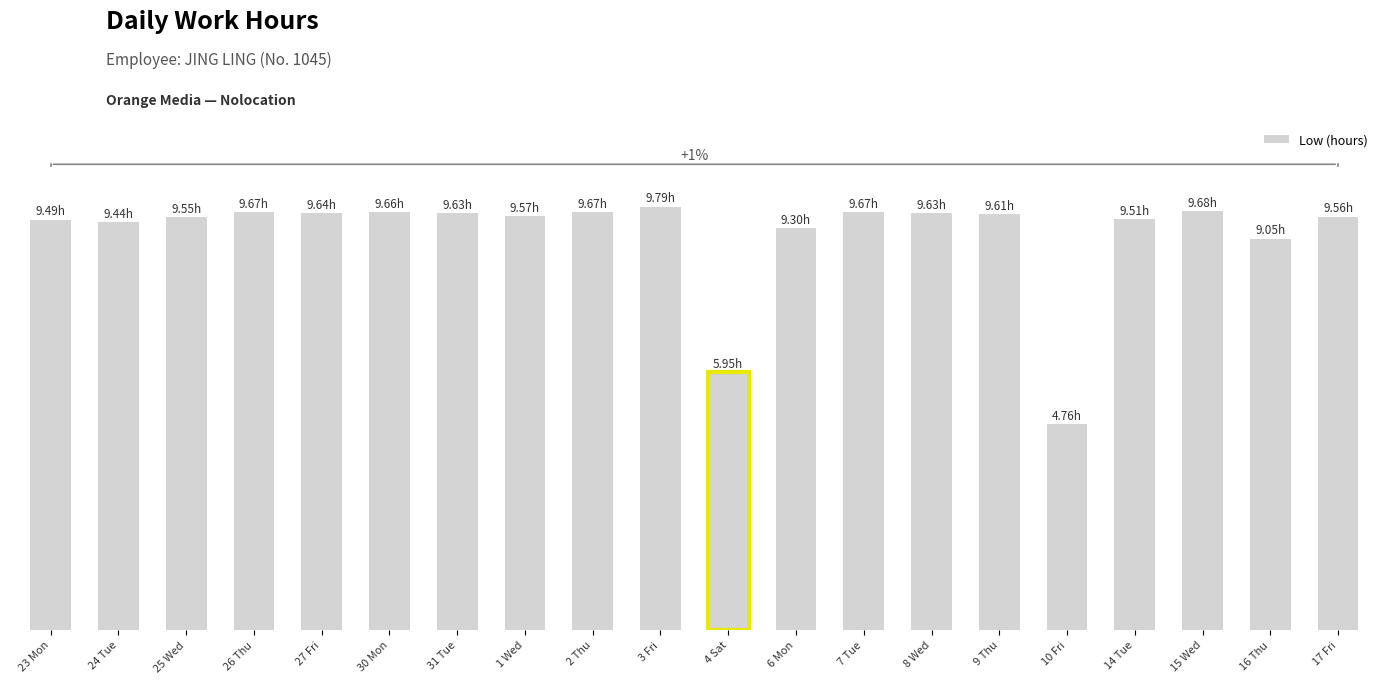

Where is the data nearest to the value 7?

4 Sat